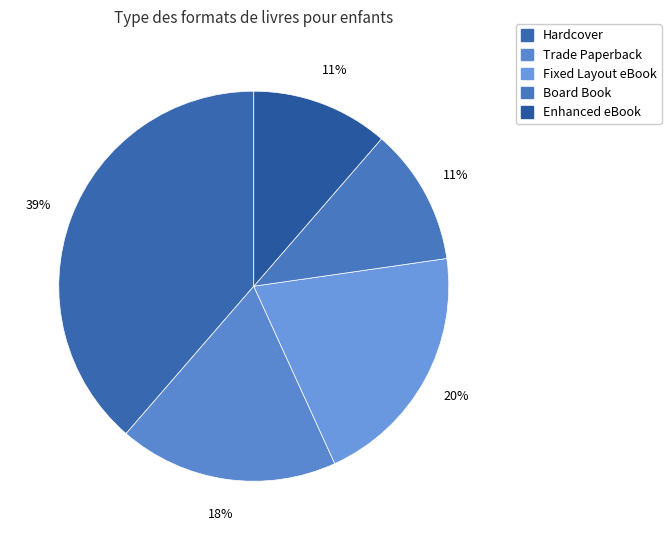

To the nearest percent, what percentage of the pie is Trade Paperback?

18%